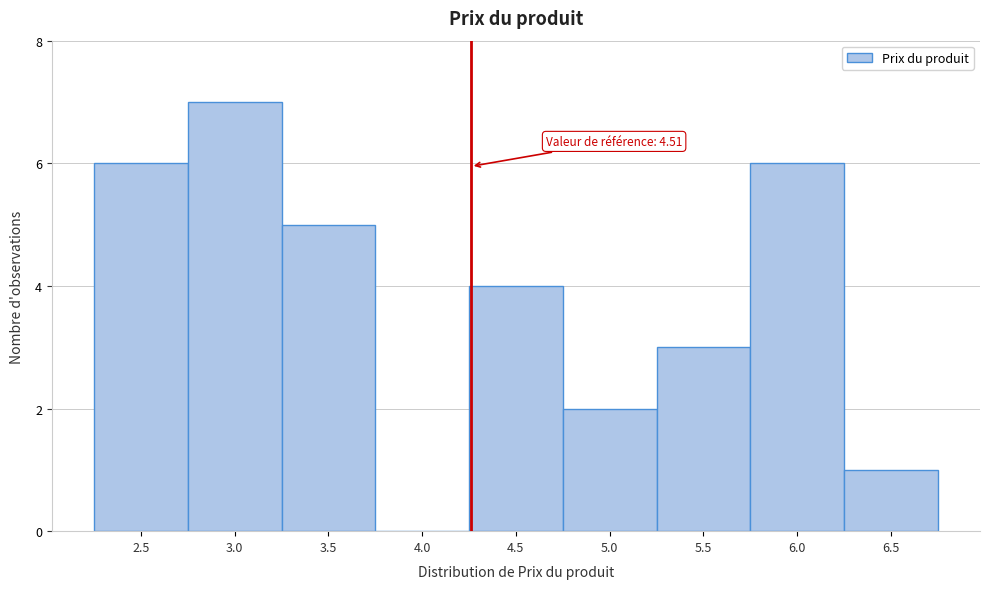

Reading left to right, what are all the values shown in this chart?

2.5=6	3.0=7	3.5=5	4.0=0	4.5=4	5.0=2	5.5=3	6.0=6	6.5=1